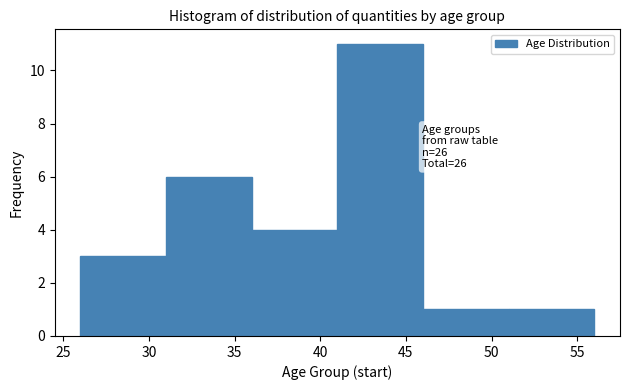

Which range on the x-axis has the tallest bar?

41 to 46